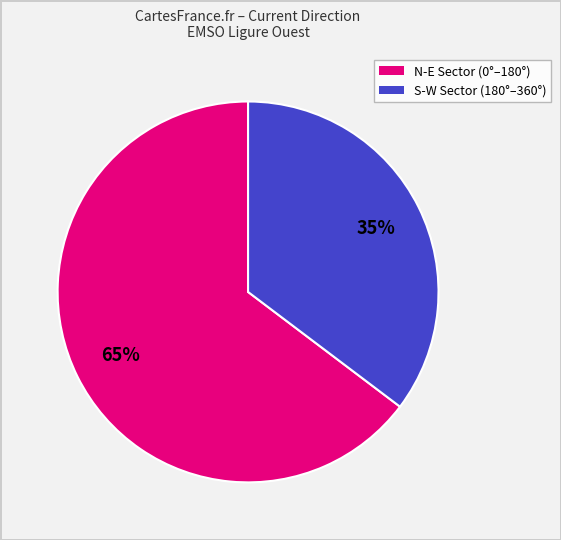

To the nearest percent, what is the average slice percentage?

50%